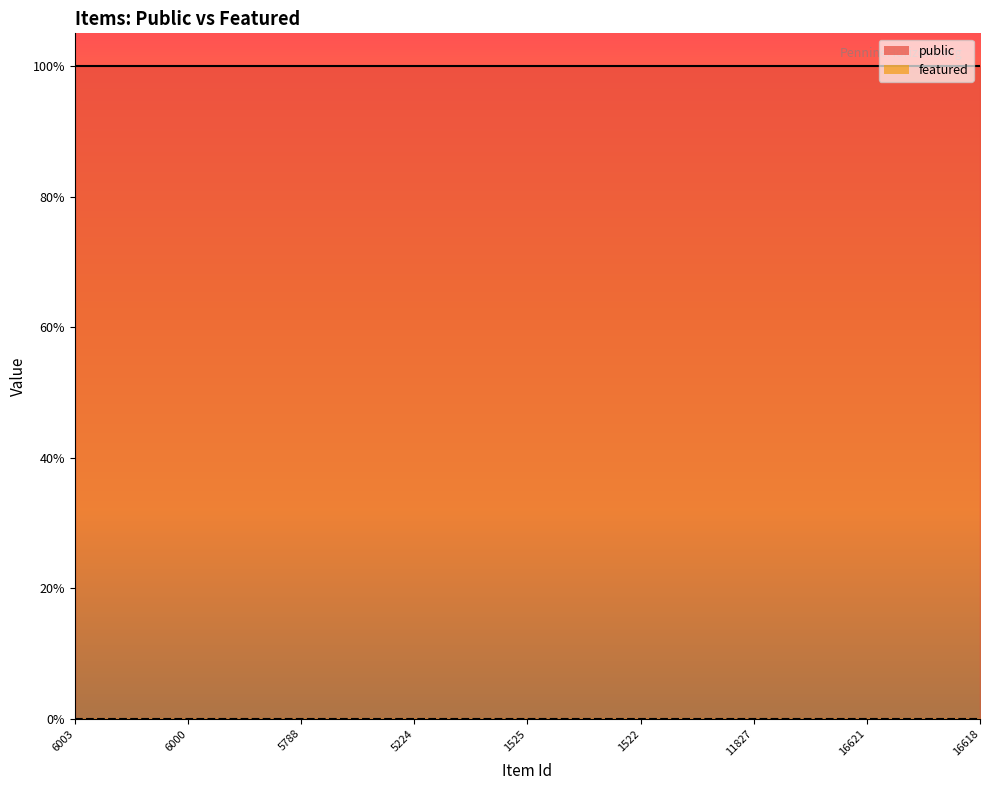

Does the chart have visible grid lines?

No